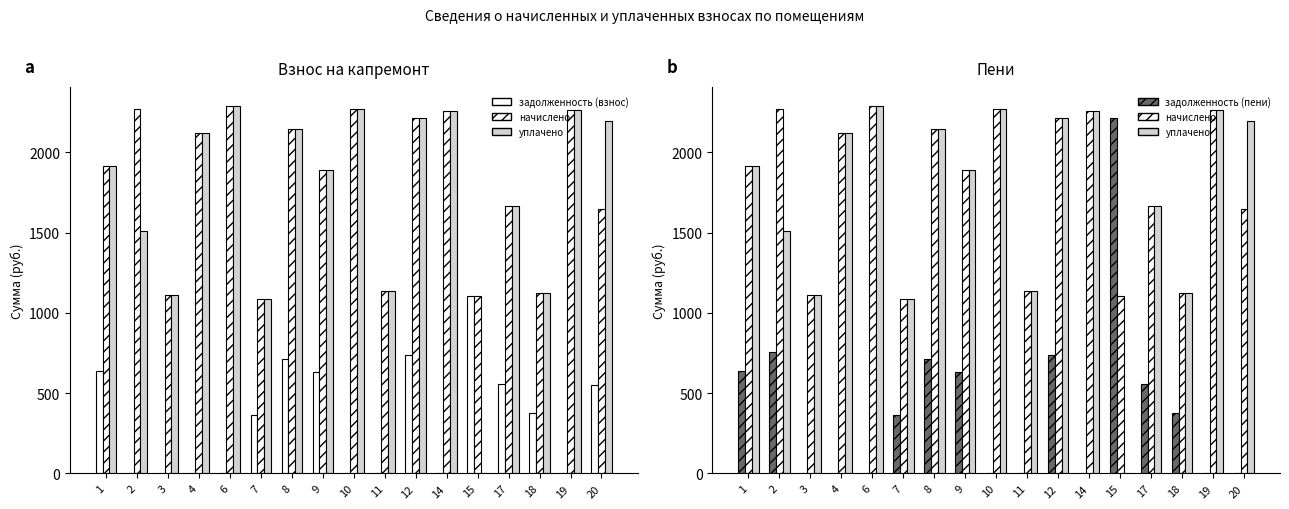

Which series has the largest range (max minus min)?

уплачено